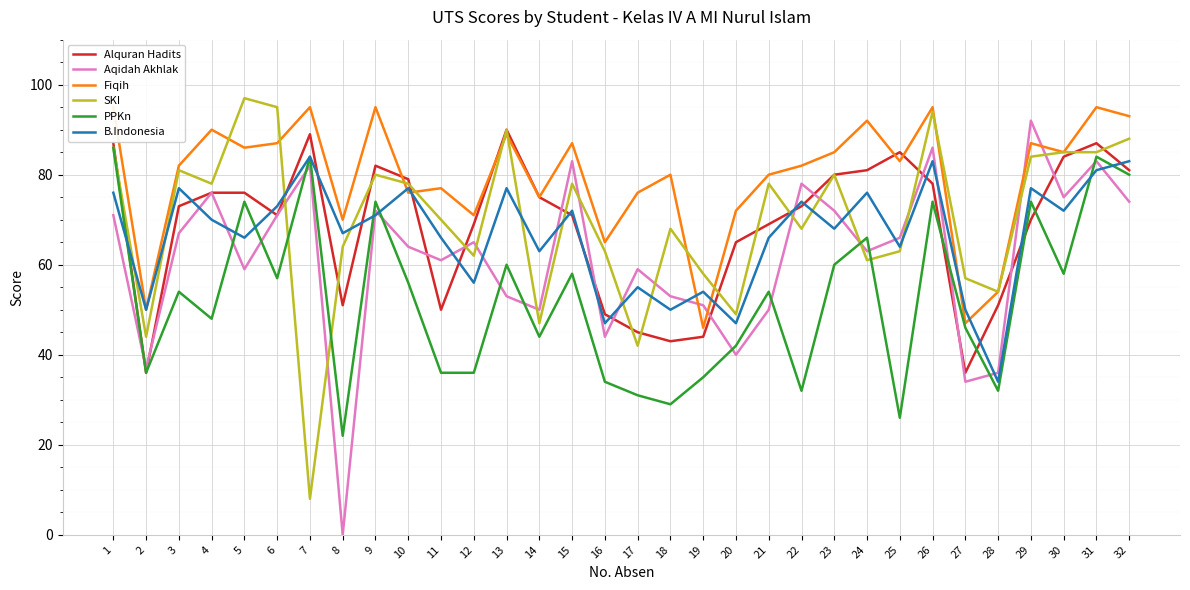

What is the difference between the Aqidah Akhlak values at 29 and 7?

10